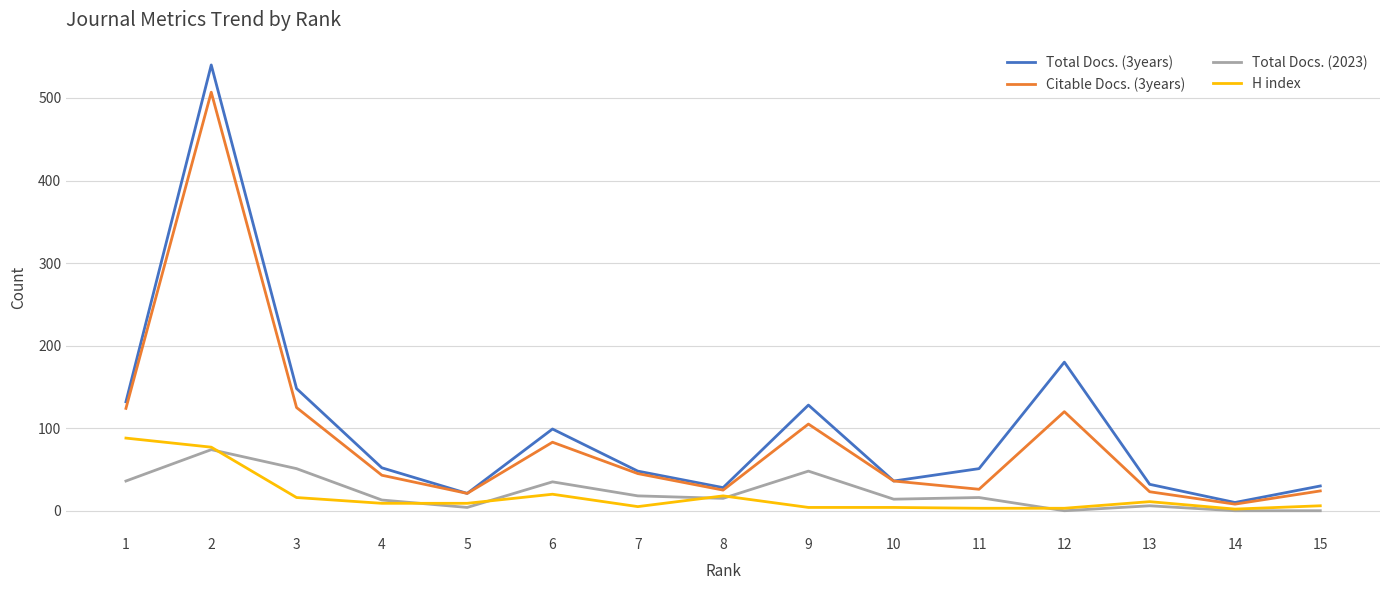

Is the value of H index at 9 greater than the value of Citable Docs. (3years) at 15?

No